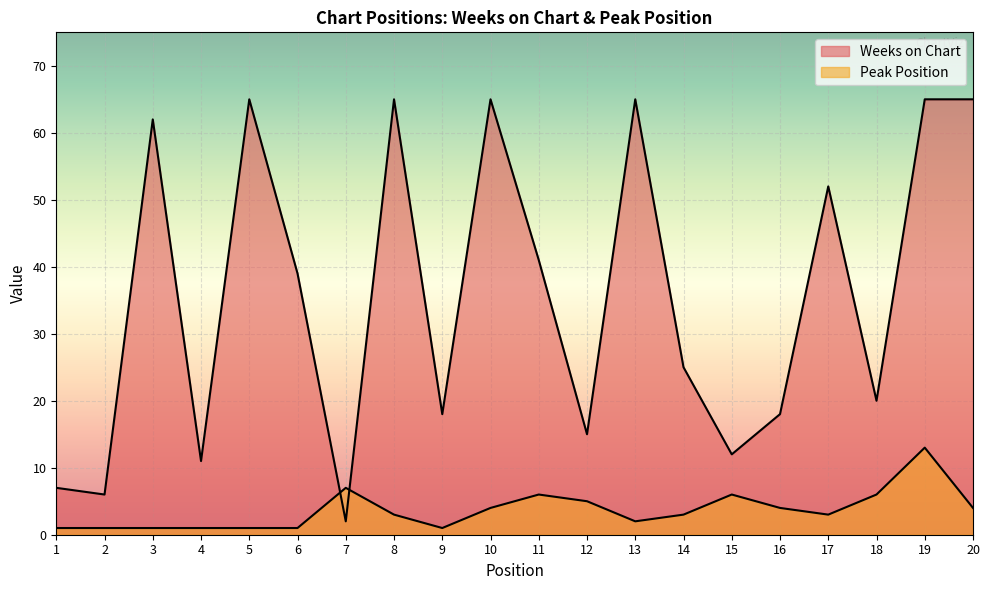

At which category is the sum across all series the highest?

19